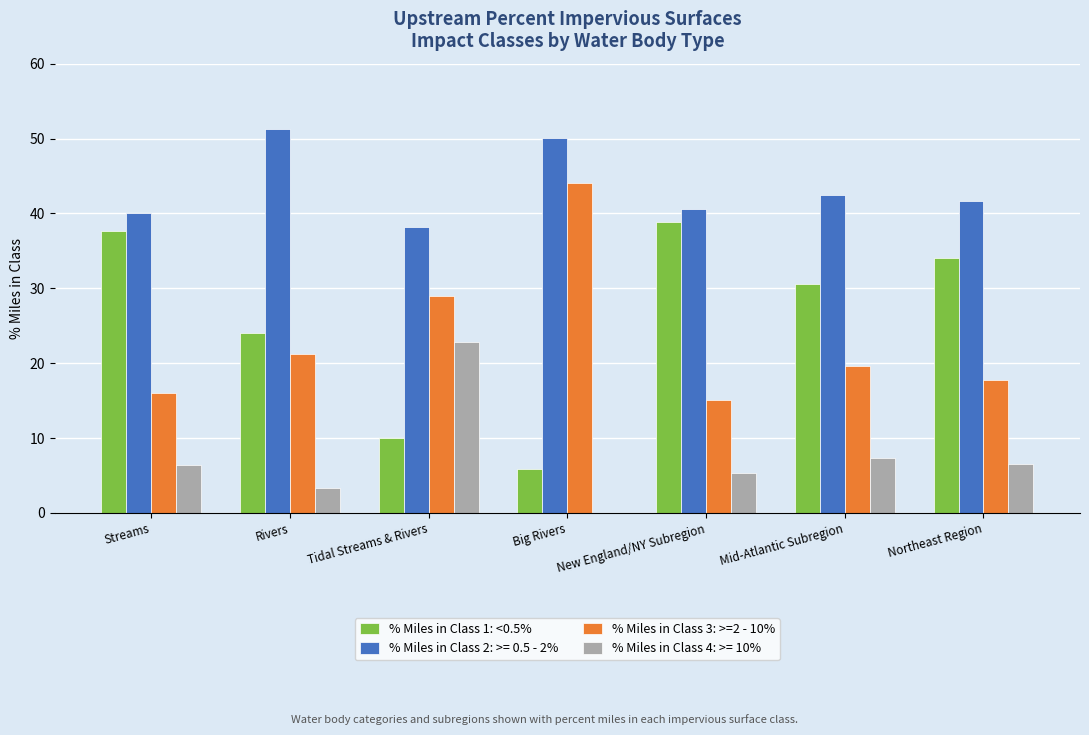

What is the greatest value displayed?

51.3